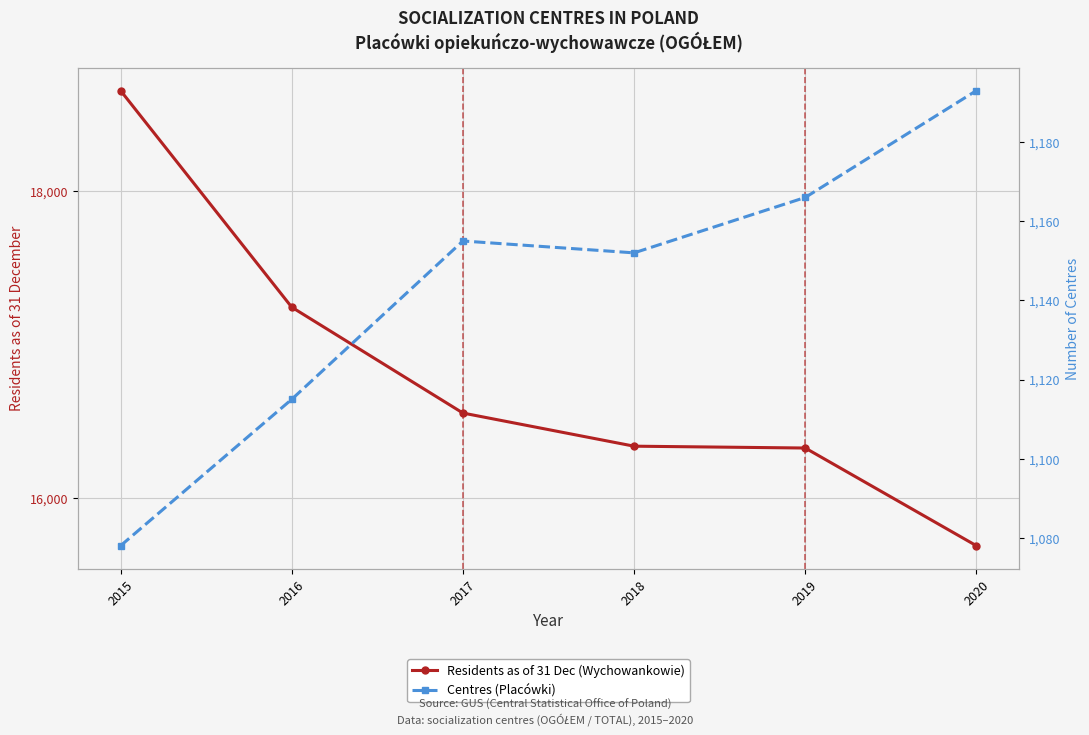

What is the spread (max minus min) of values at 2018?

15185